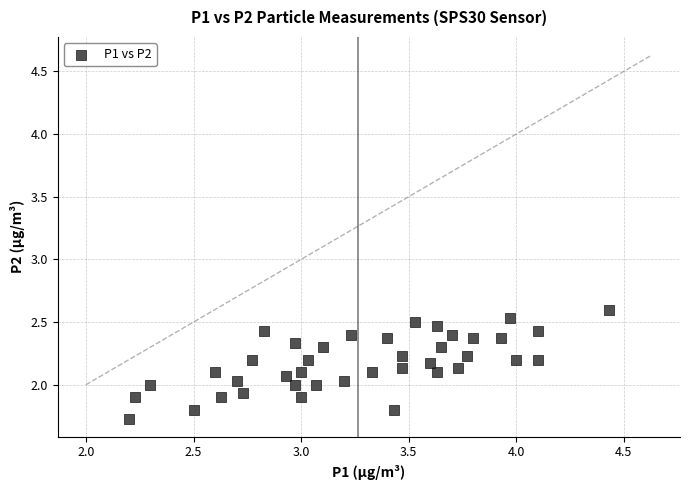

What is the range of Y values (max minus min)?

0.9